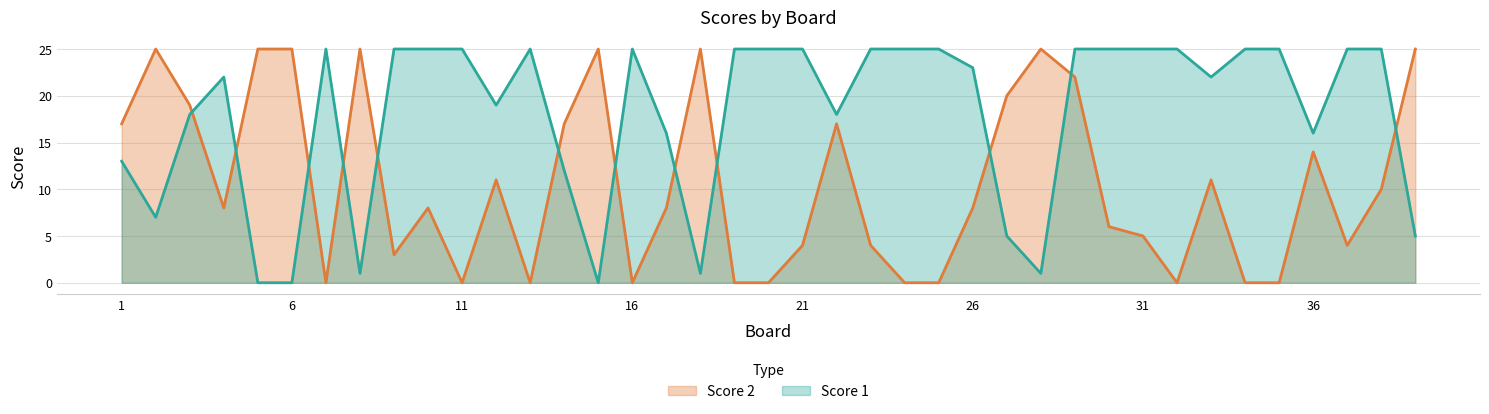

The value of Score 1 at 11 is 16. True or false?

False